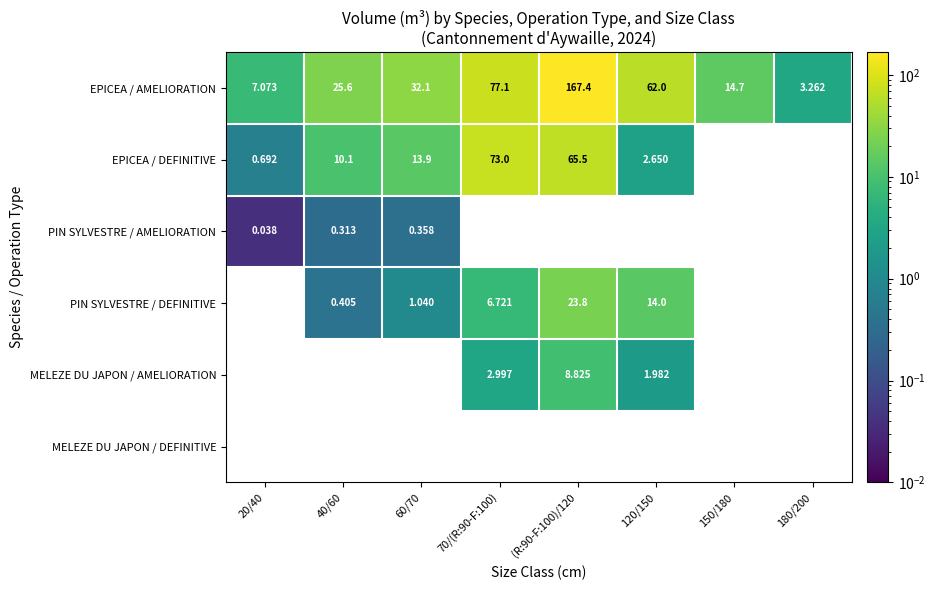

Is the value of PIN SYLVESTRE / AMELIORATION at 150/180 greater than the value of MELEZE DU JAPON / DEFINITIVE at (R:90-F:100)/120?

No